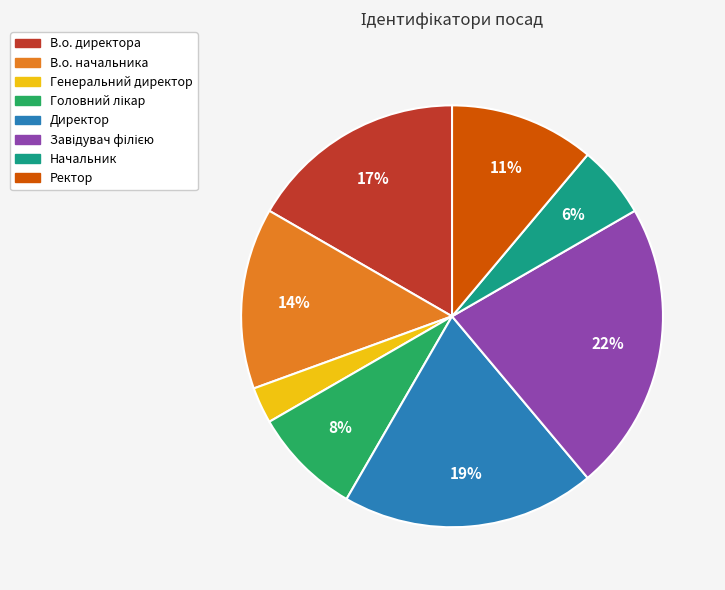

The Начальник slice represents 6% of the pie. True or false?

True